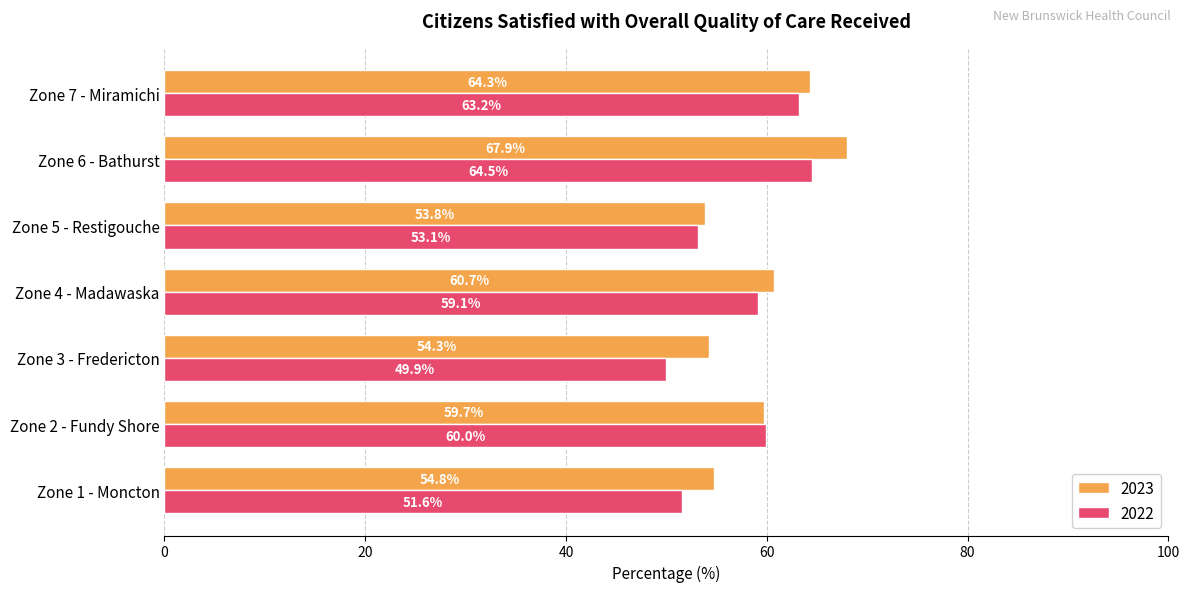

Rank the series by their maximum value, from highest to lowest.

2023, 2022